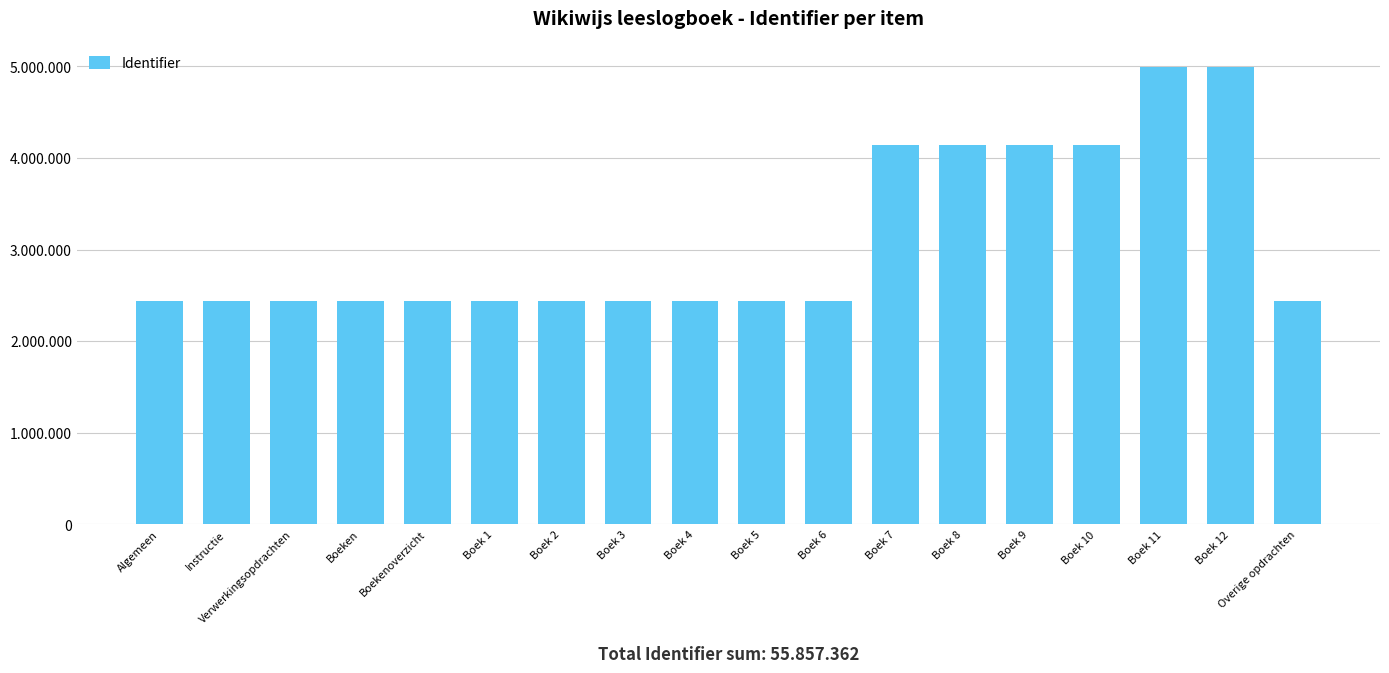

Where is the data nearest to the value 3718890?

Boek 7